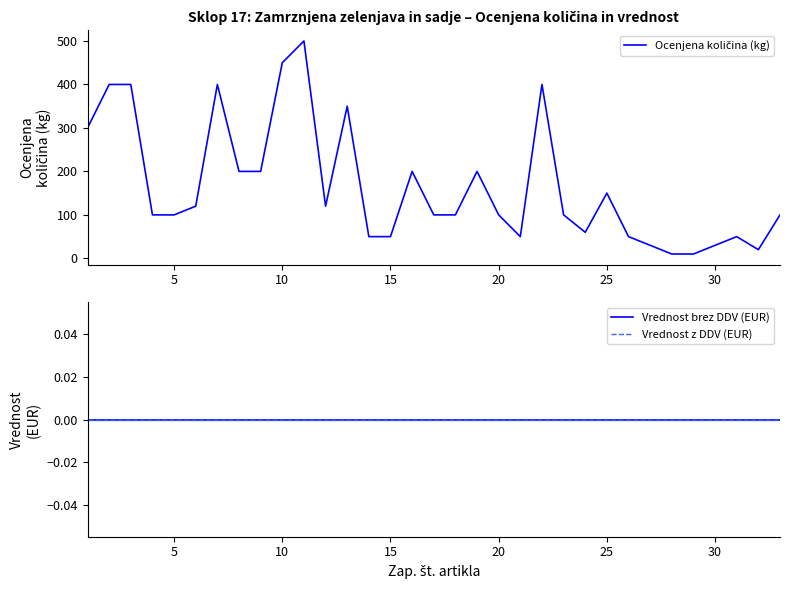

True or false: Vrednost z DDV (EUR) and Vrednost brez DDV (EUR) intersect in this chart.

False